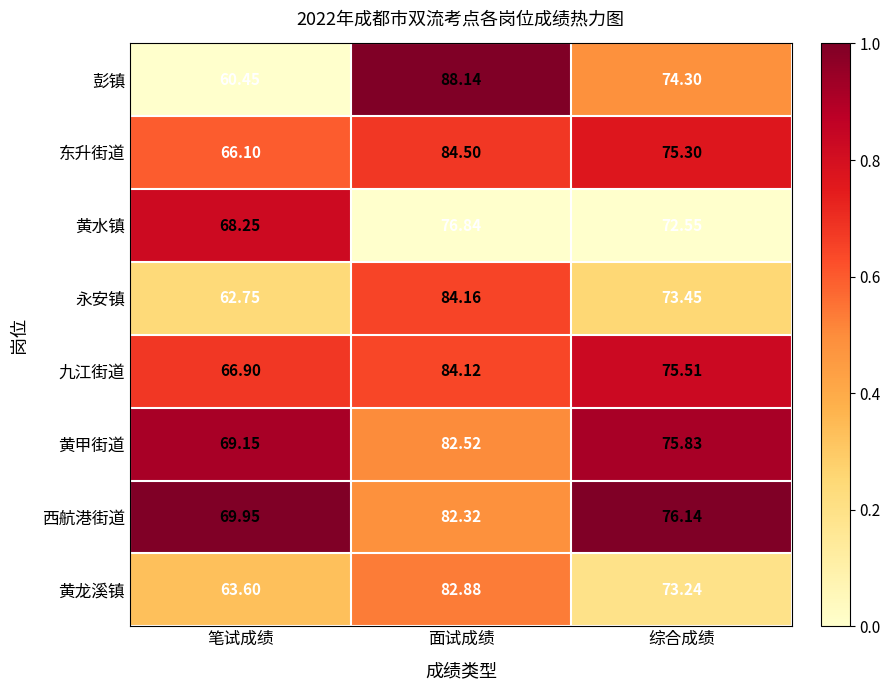

How many data points does each series have?

3